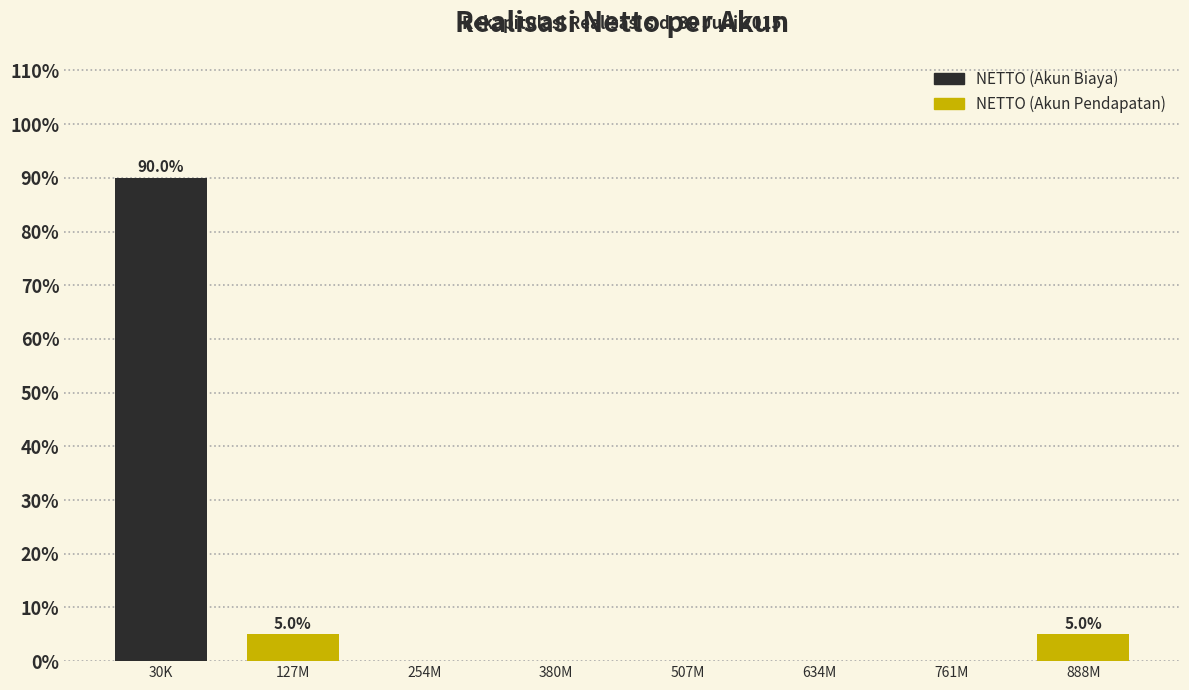

Reading left to right, list all the values displayed in this chart.

30K=90	127M=5	254M=0	380M=0	507M=0	634M=0	761M=0	888M=5